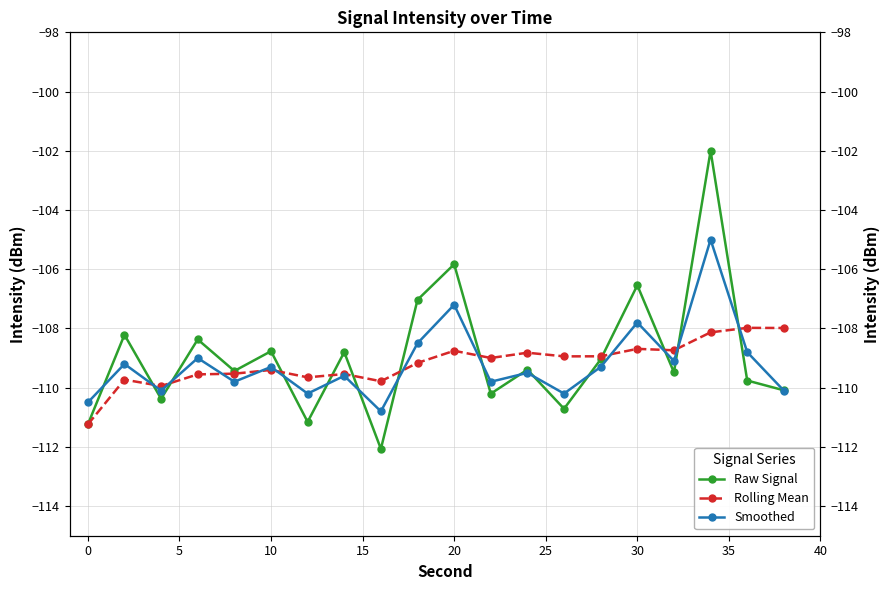

Which series ends up on top after the final intersection of Rolling Mean and Raw Signal?

Rolling Mean